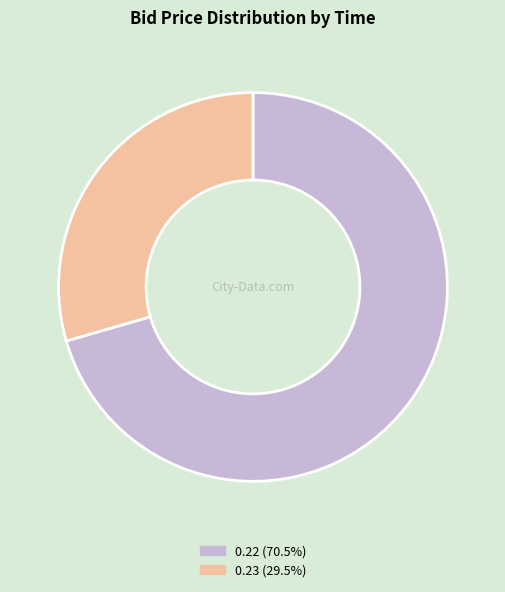

Is there a majority slice in this chart?

Yes